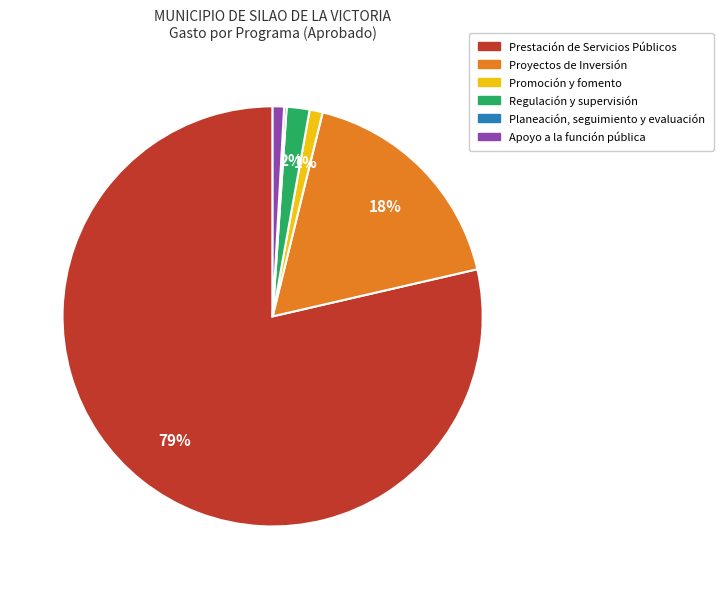

Is there any slice that represents more than half of the pie?

Yes